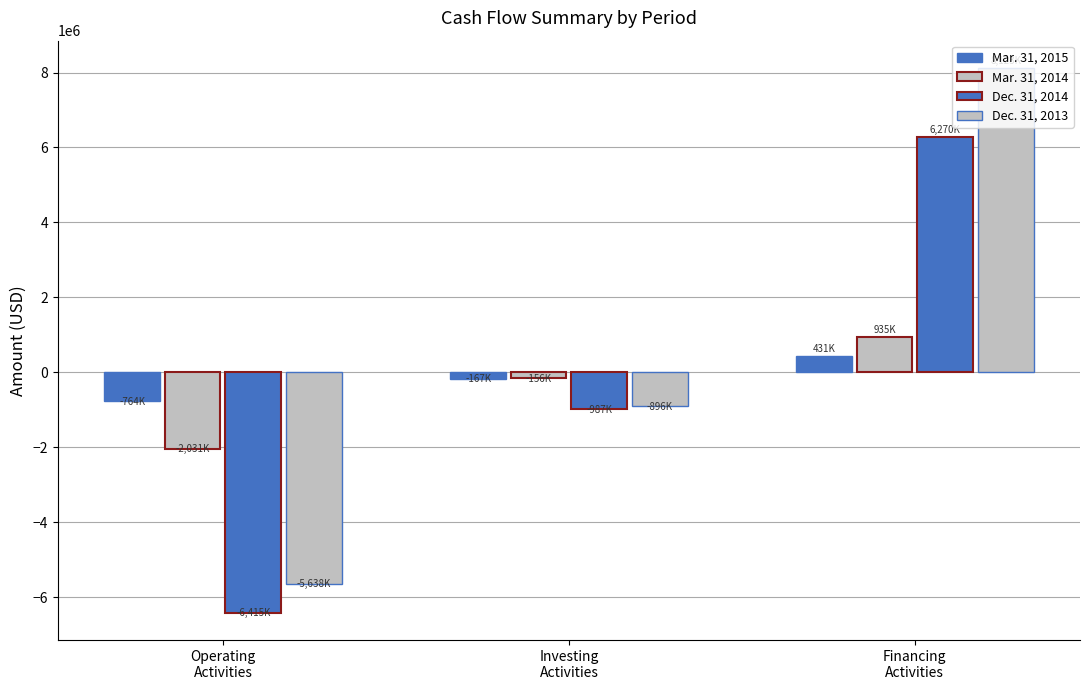

List the series in order of their peak value, highest first.

Dec. 31, 2013, Dec. 31, 2014, Mar. 31, 2014, Mar. 31, 2015